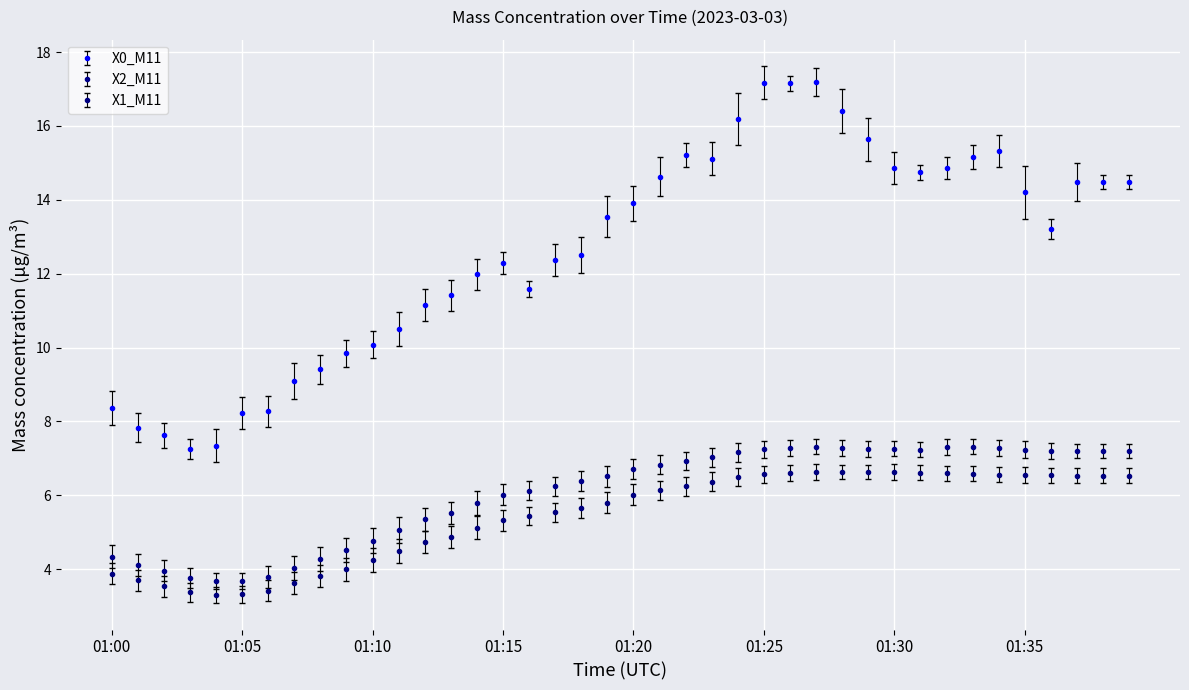

True or false: X0_M11 and X2_M11 intersect in this chart.

False